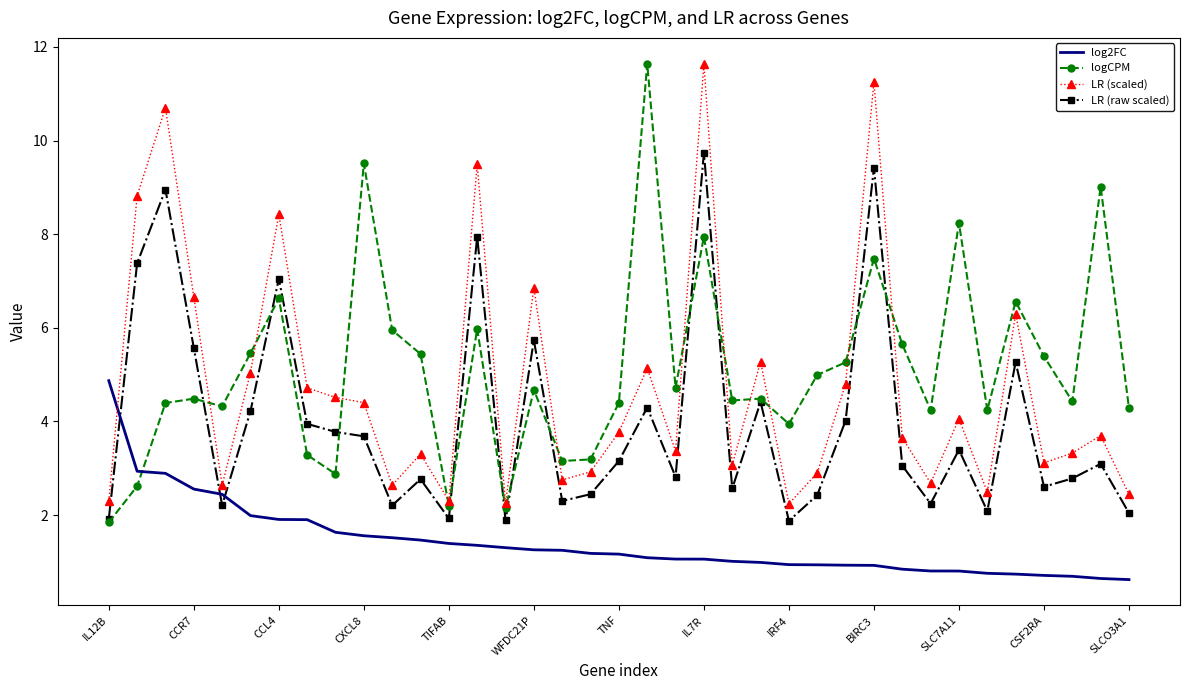

What is the smallest value displayed?

0.6